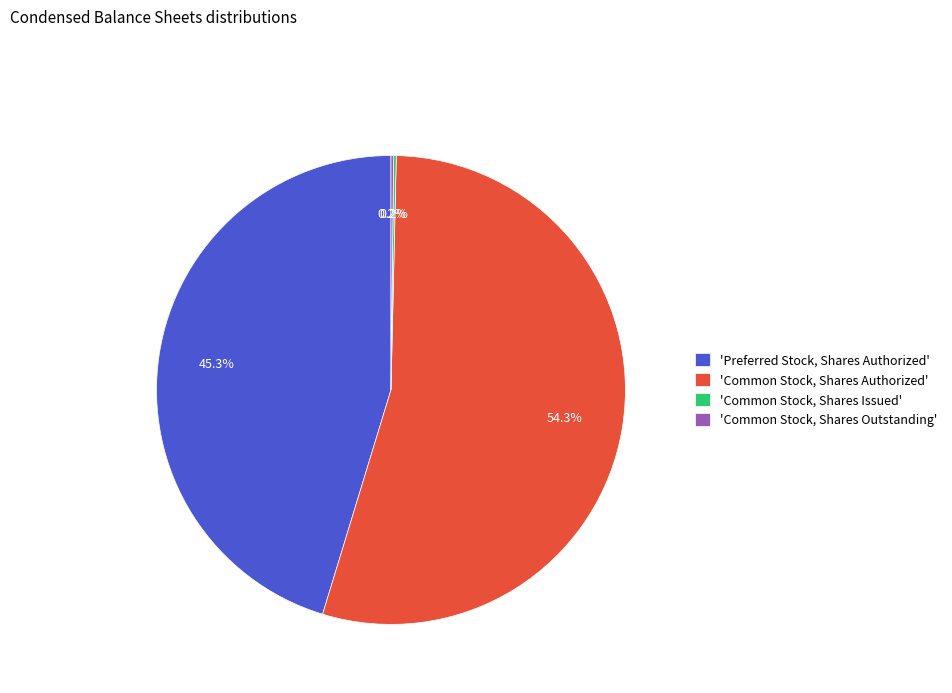

Which slice represents more than half of the pie?

'Common Stock, Shares Authorized'